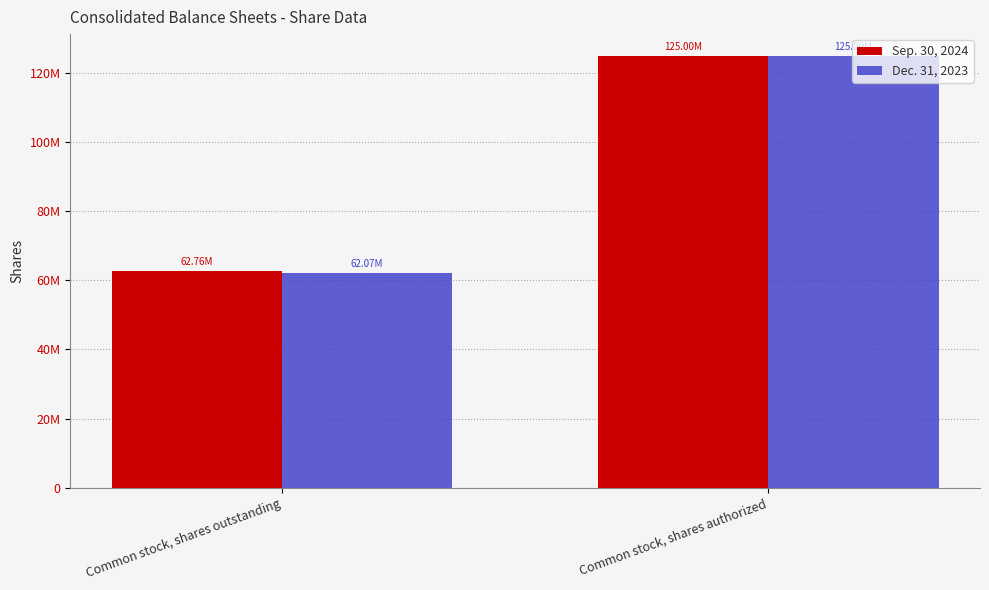

Are the bars horizontal?

No